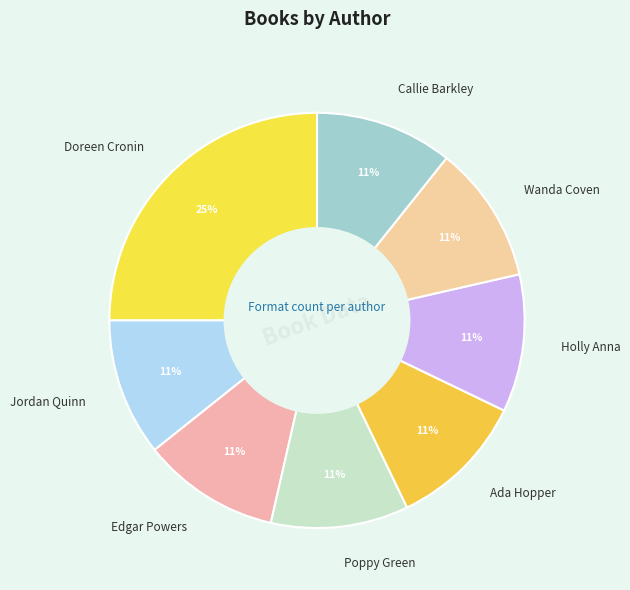

Count the number of slices in the pie.

8